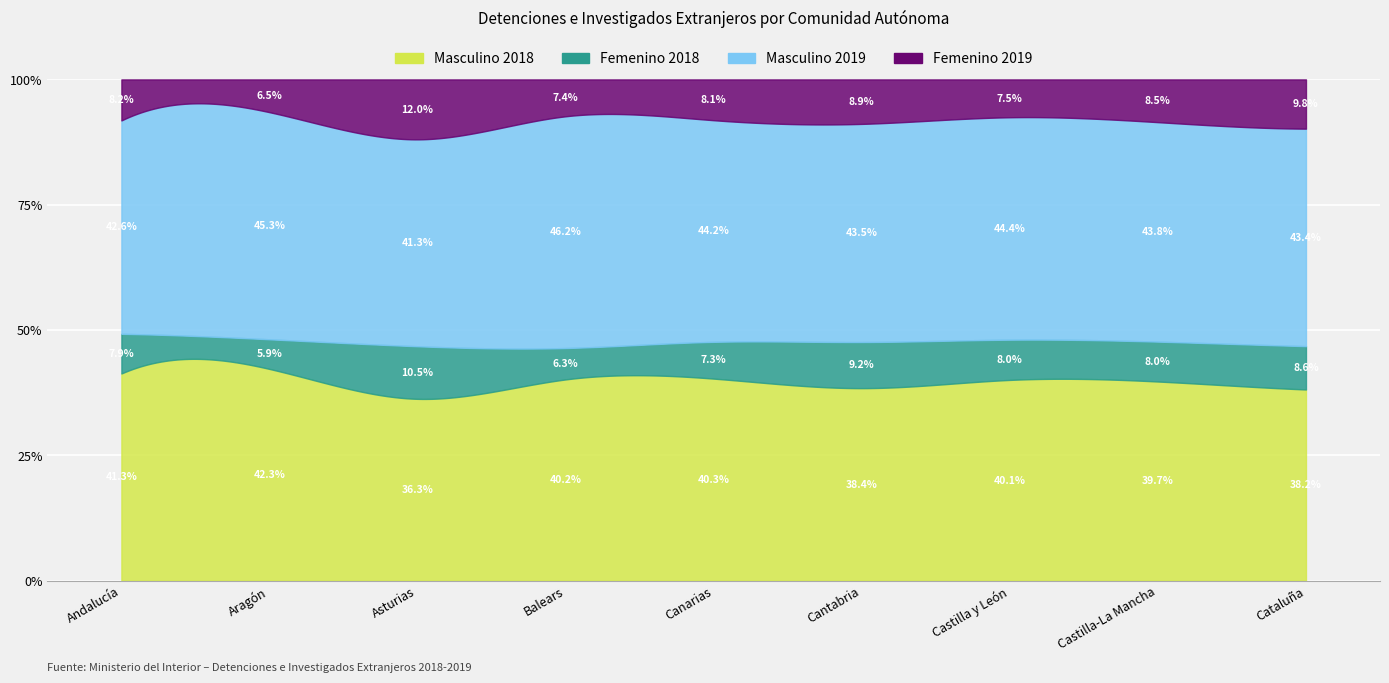

What is the maximum value for Masculino 2018?

14414